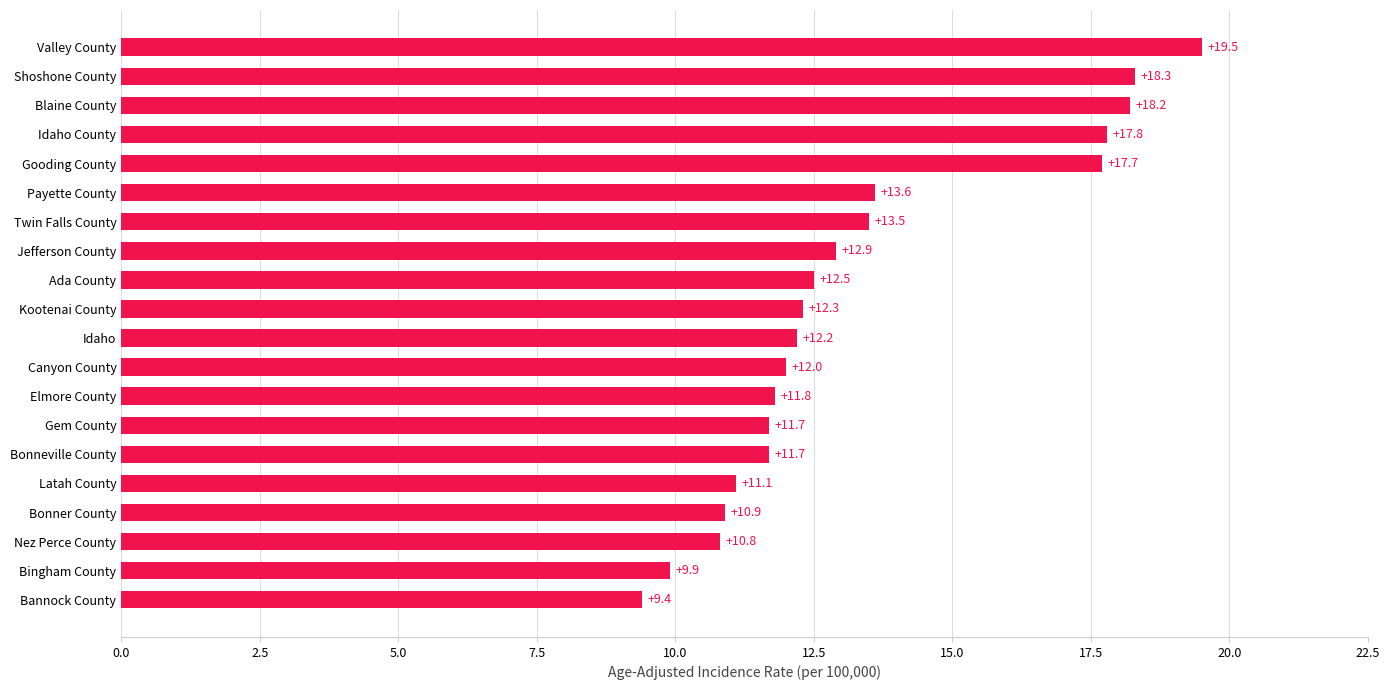

What is the approximate value at Bingham County?

9.9